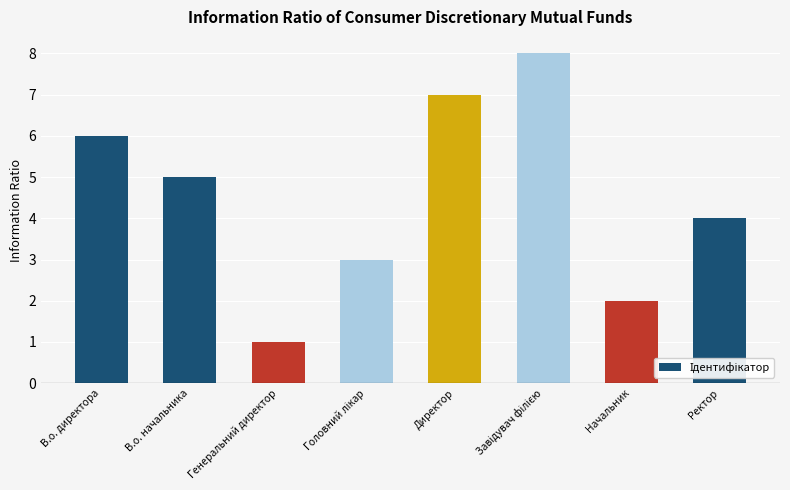

Is it true that the value at Директор is 7?

True